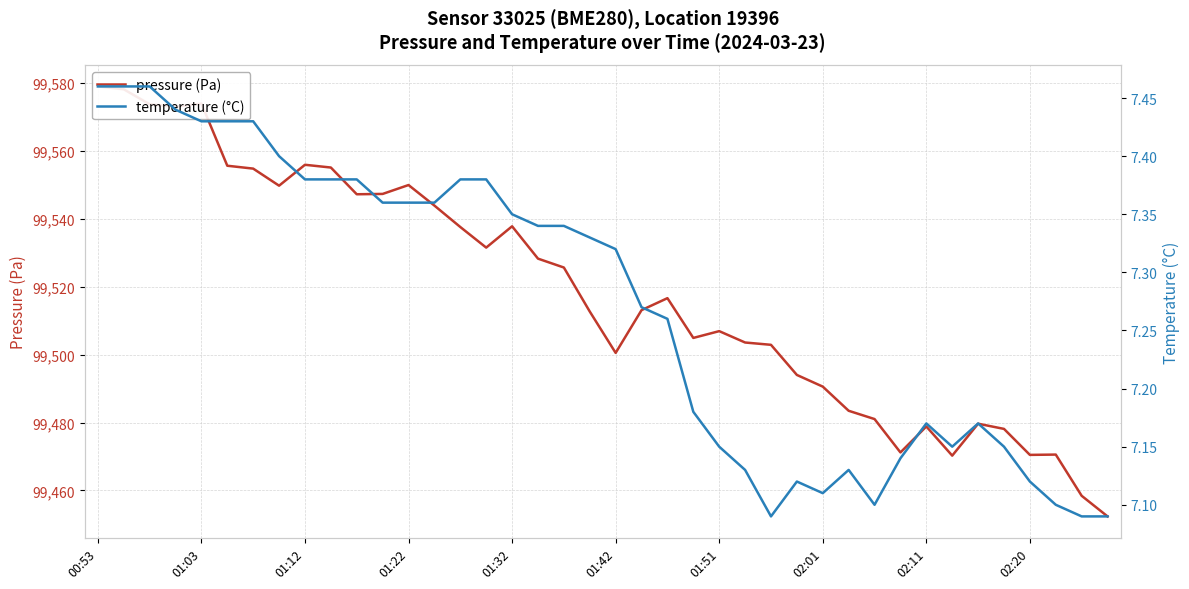

The value of pressure (Pa) at 00:53 is 99579.1. True or false?

True